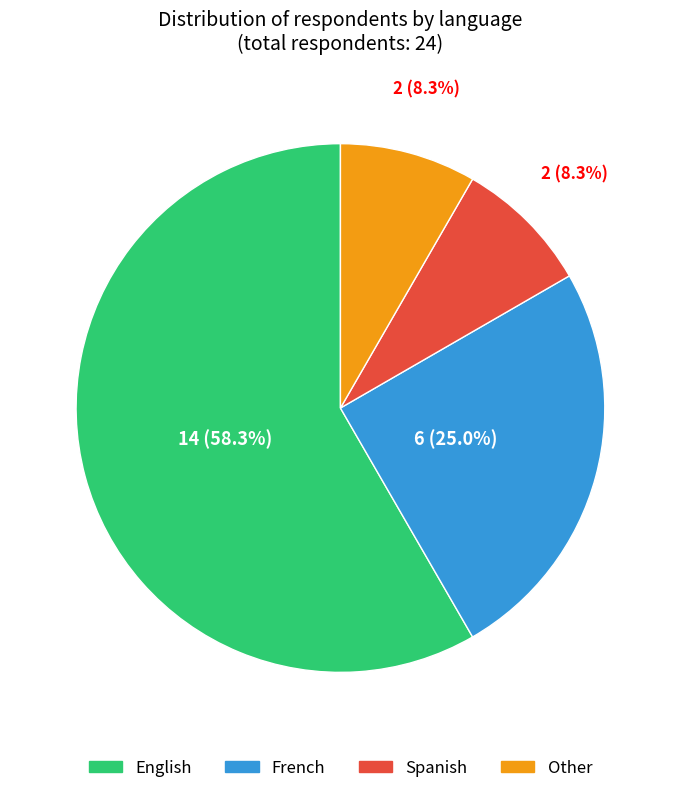

Which slice represents more than half of the pie?

English